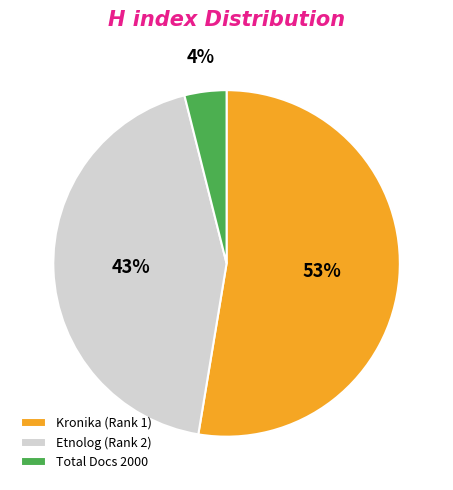

What percentage is the Kronika (Rank 1) slice, to the nearest percent?

53%